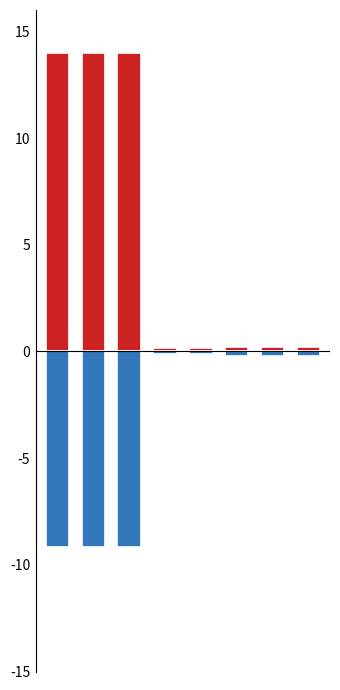

Reading left to right, what are all the values shown in this chart?

本年支出合计: 0=14.0	1=14.0	2=14.0	3=0.1	4=0.1	5=0.2	6=0.2	7=0.2
基本支出: 0=-9.2	1=-9.2	2=-9.2	3=-0.1	4=-0.1	5=-0.2	6=-0.2	7=-0.2